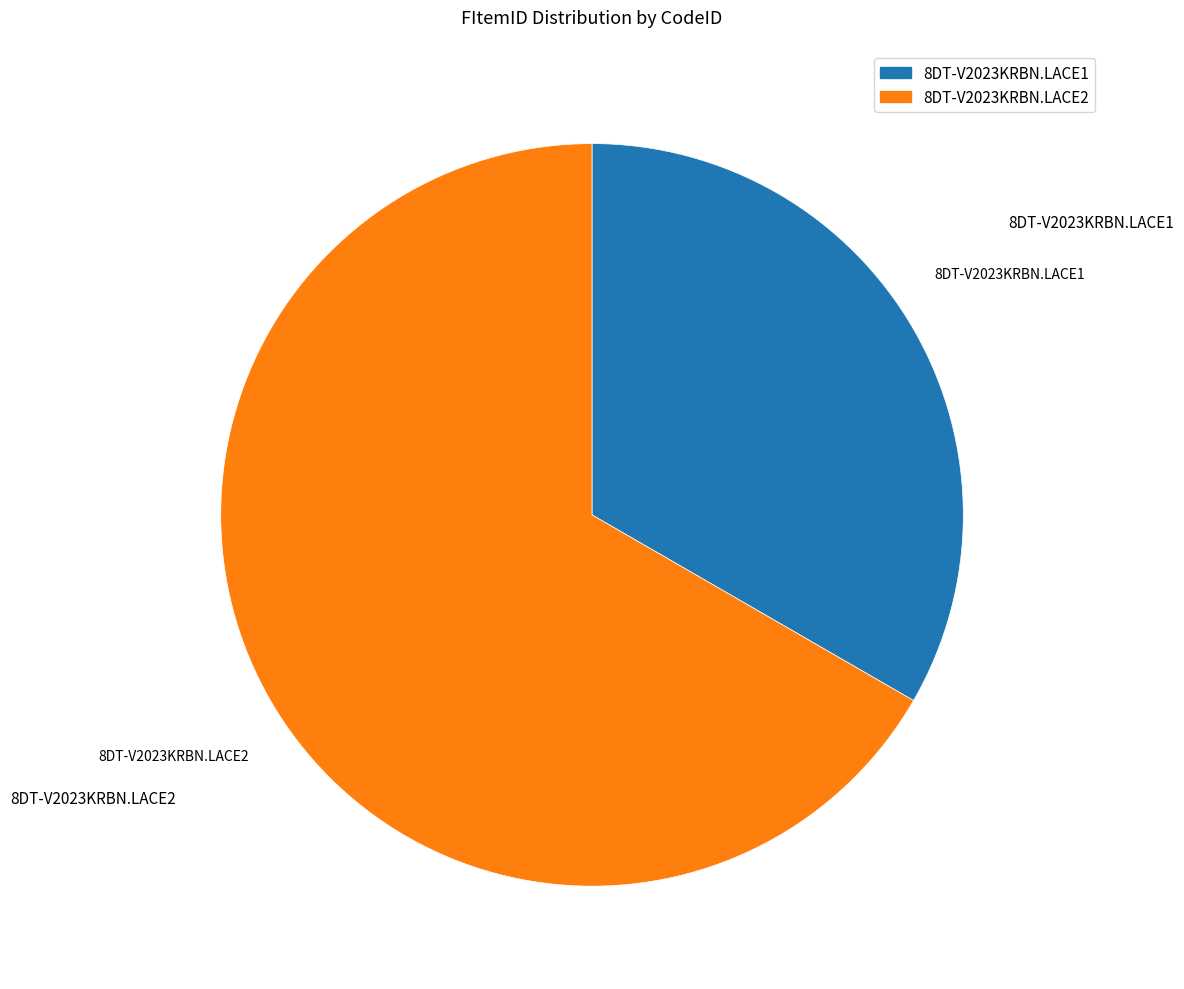

Rank the categories by value from lowest to highest.

8DT-V2023KRBN.LACE1, 8DT-V2023KRBN.LACE2